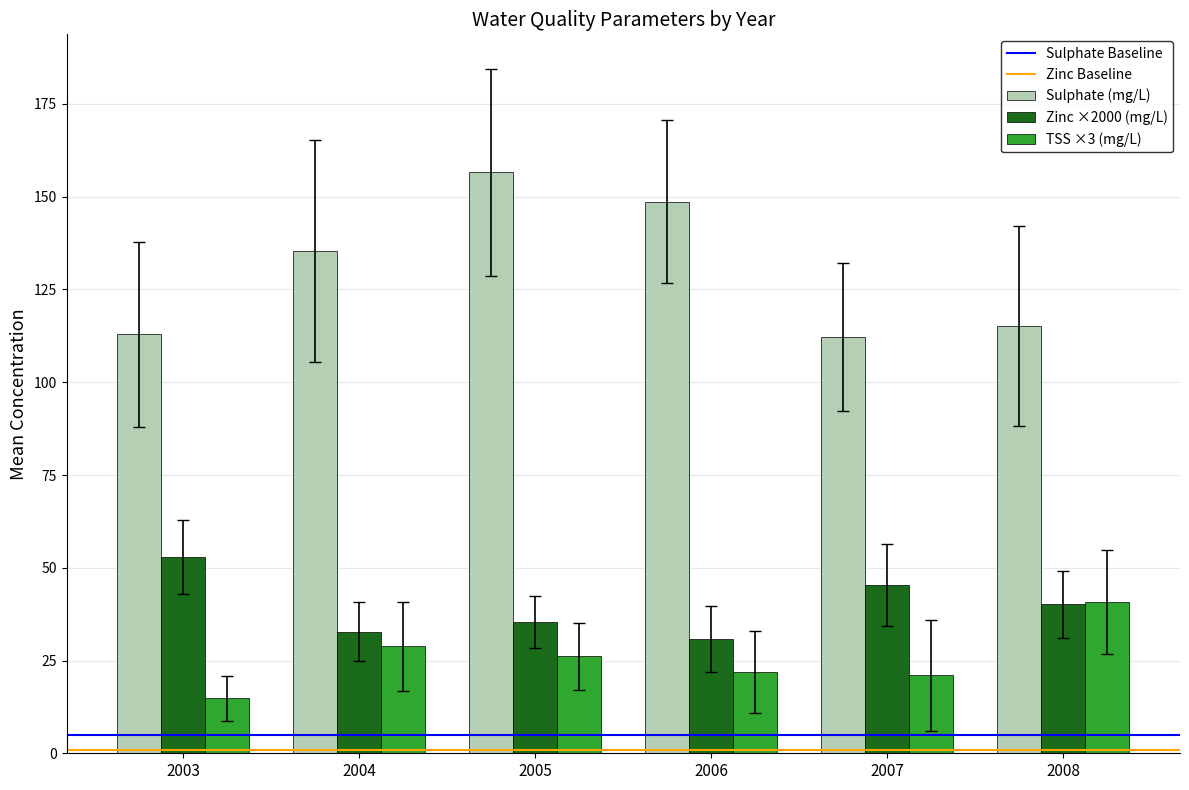

Which series has the largest range (max minus min)?

Sulphate (mg/L)